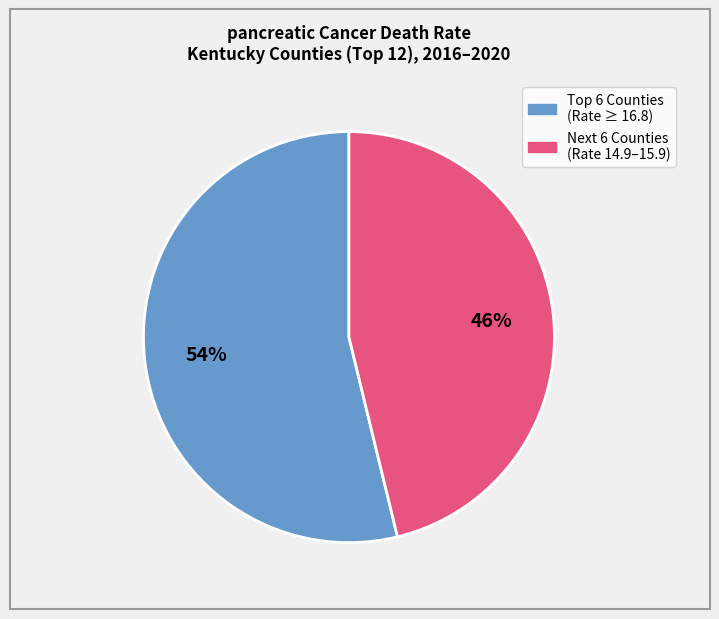

To the nearest percent, what is the average slice percentage?

50%